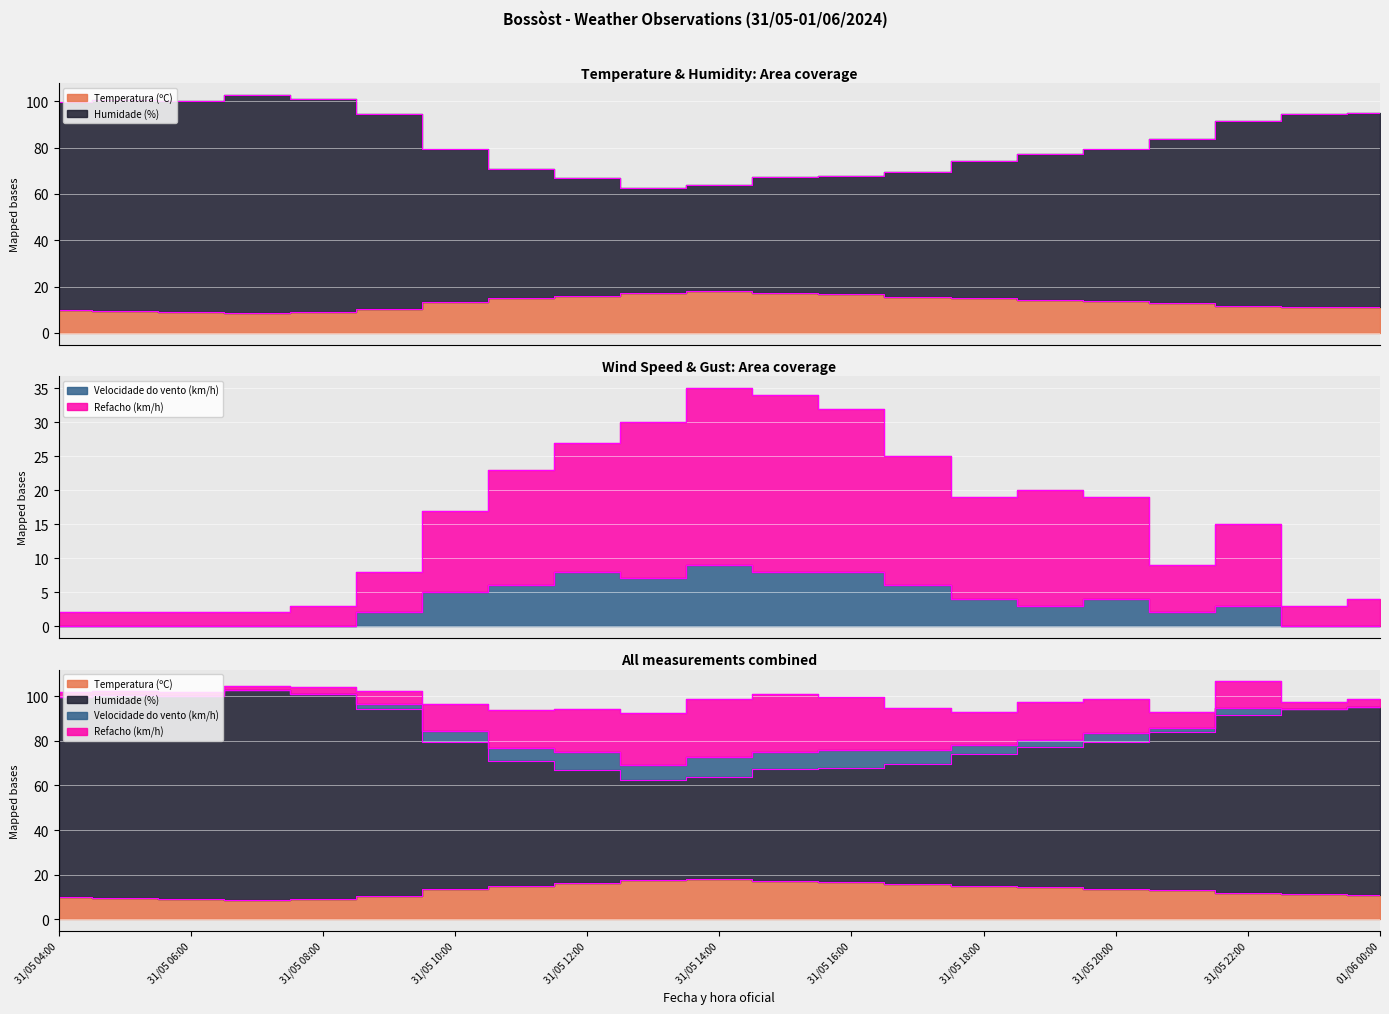

Is the value of Termini (Temperatura (ºC)) at 31/05 08:00 greater than the value of Termini (Velocidade do vento (km/h)) at 19?

No